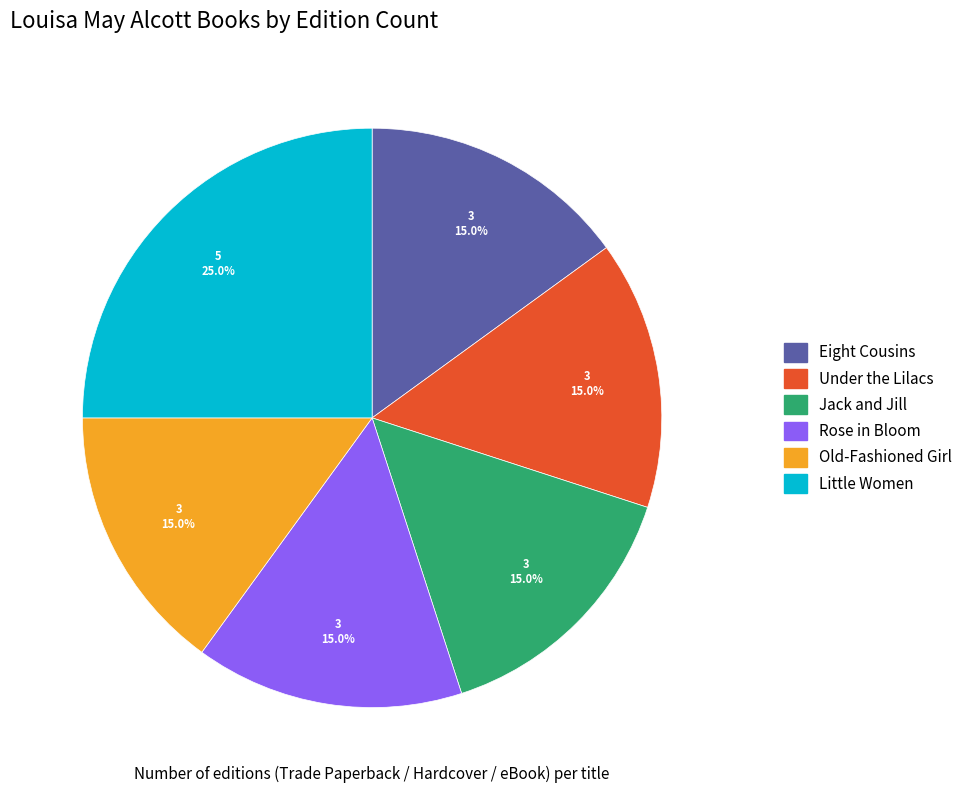

The Under the Lilacs slice represents 30% of the pie. True or false?

False